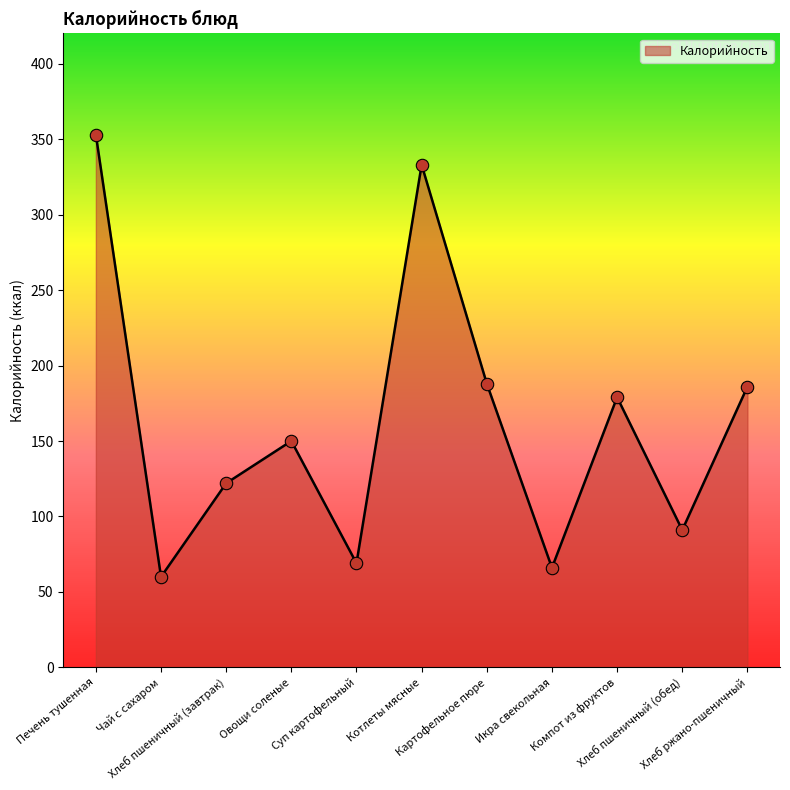

What is the change in value from Чай с сахаром to Картофельное пюре?

+128